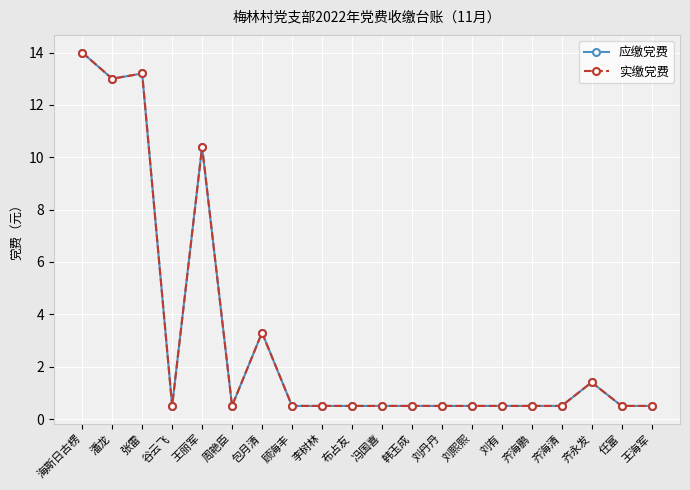

Does the chart have visible grid lines?

Yes